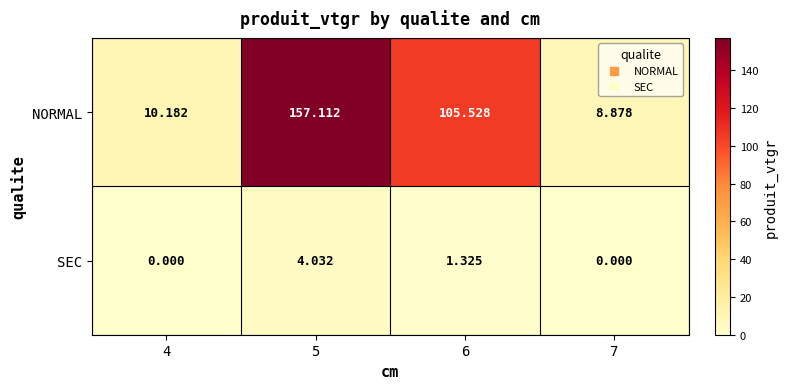

Rank the series by their average value, from highest to lowest.

NORMAL, SEC